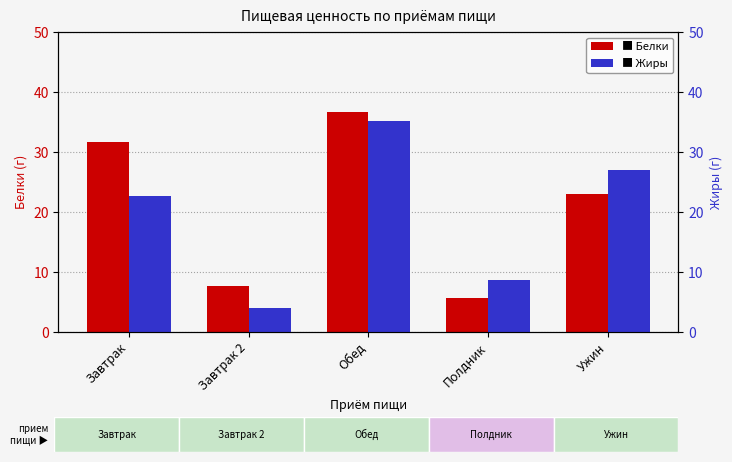

Is the value of Жиры at Обед greater than the value of Белки at Полдник?

Yes